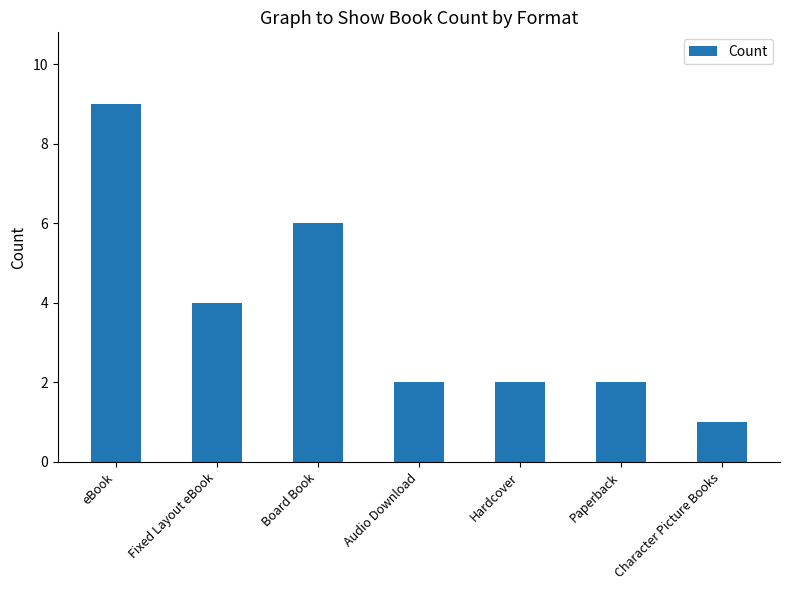

What is the label of the 2nd bar from the left?

Fixed Layout eBook